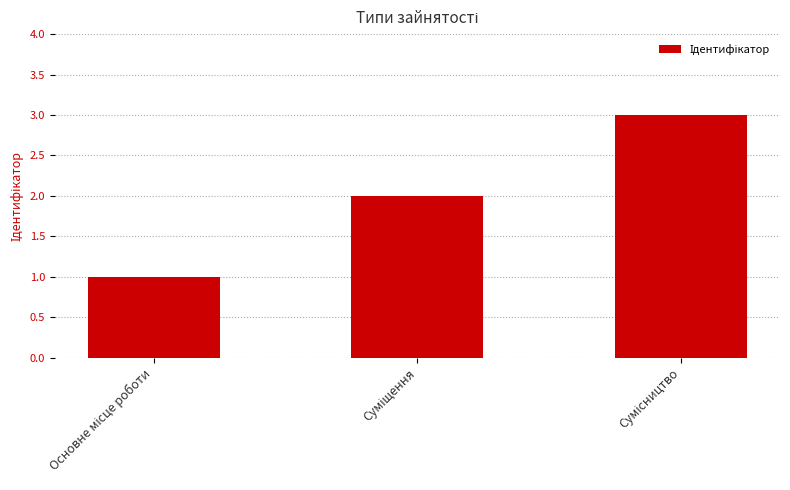

How many distinct data groups are displayed?

1